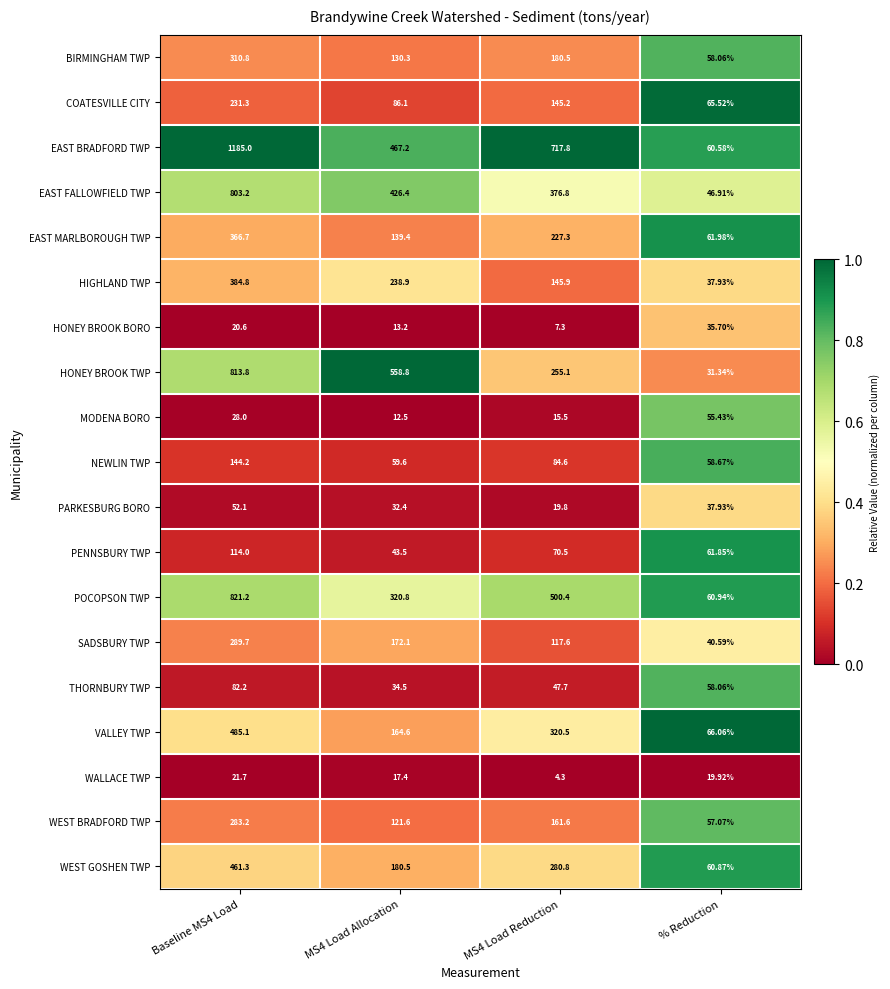

Is the value of BIRMINGHAM TWP at MS4 Load Reduction greater than the value of WEST BRADFORD TWP at Baseline MS4 Load?

No